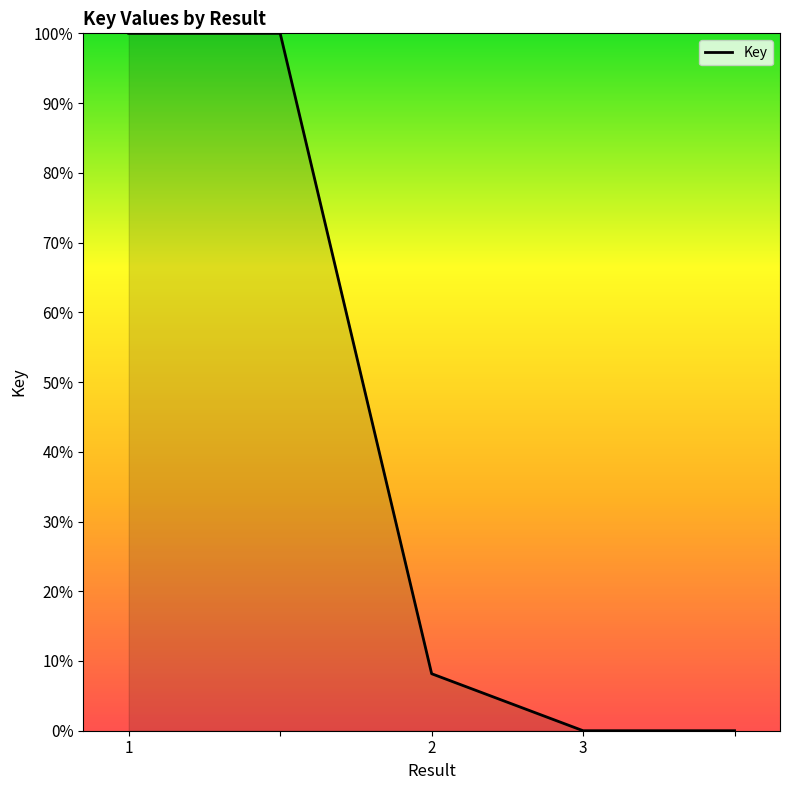

How many series are shown in this chart?

1